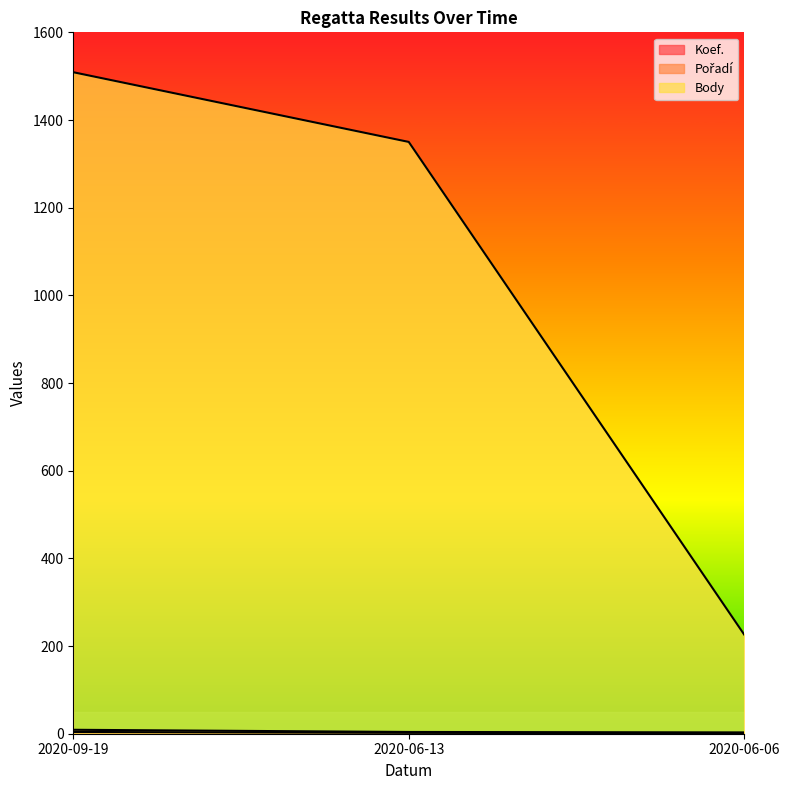

What is the approximate value of Koef. at 2020-06-06?

1